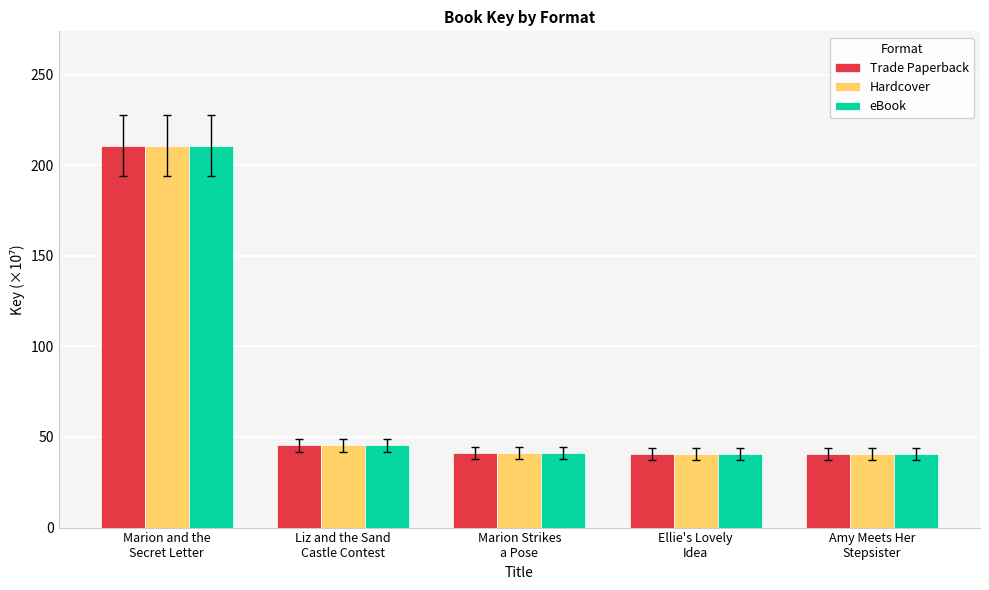

The Hardcover series shows 55.7 at Amy Meets Her
Stepsister. True or false?

False